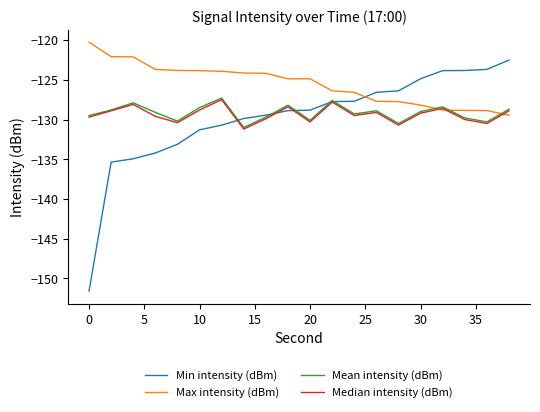

True or false: Min intensity (dBm) and Max intensity (dBm) cross at least once.

True